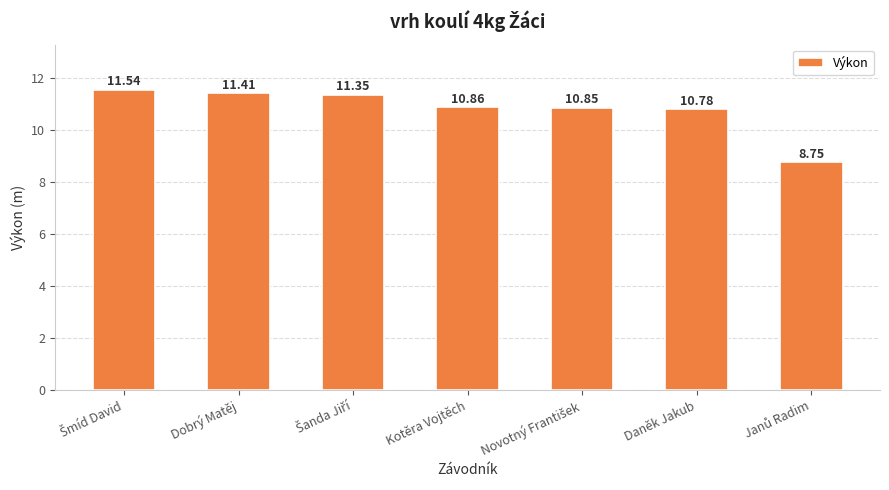

What is the value of the 2nd bar from the left?

11.4